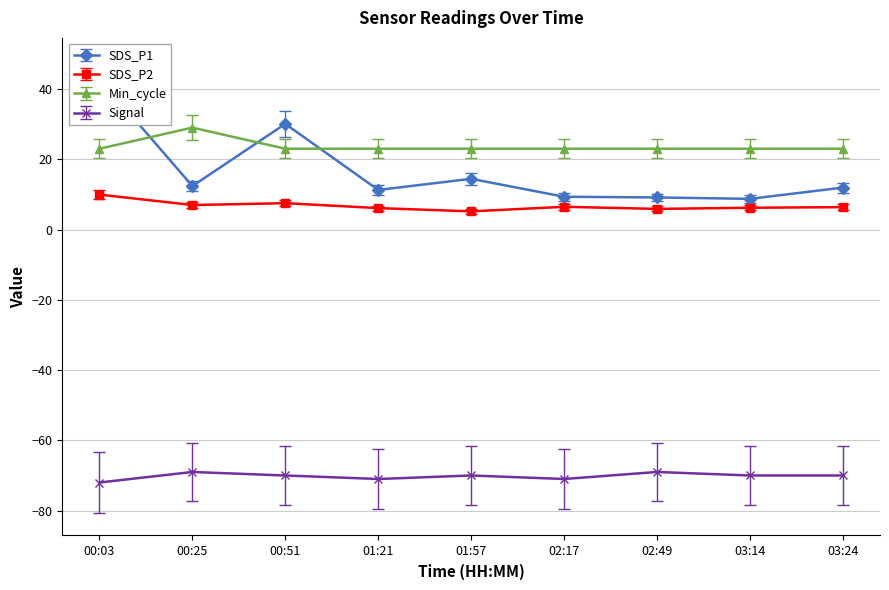

Which has a higher value, 00:03 or 03:24?

00:03